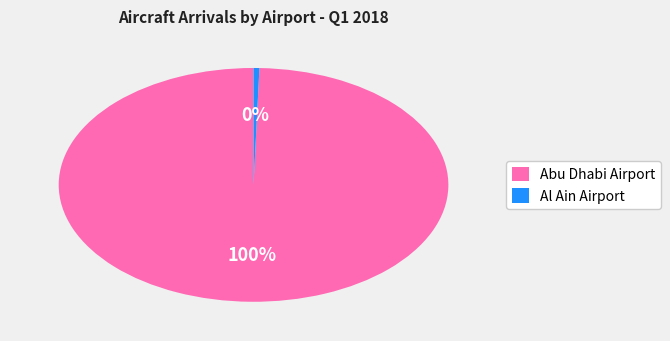

Is the sum of Abu Dhabi Airport and Al Ain Airport greater than half?

Yes